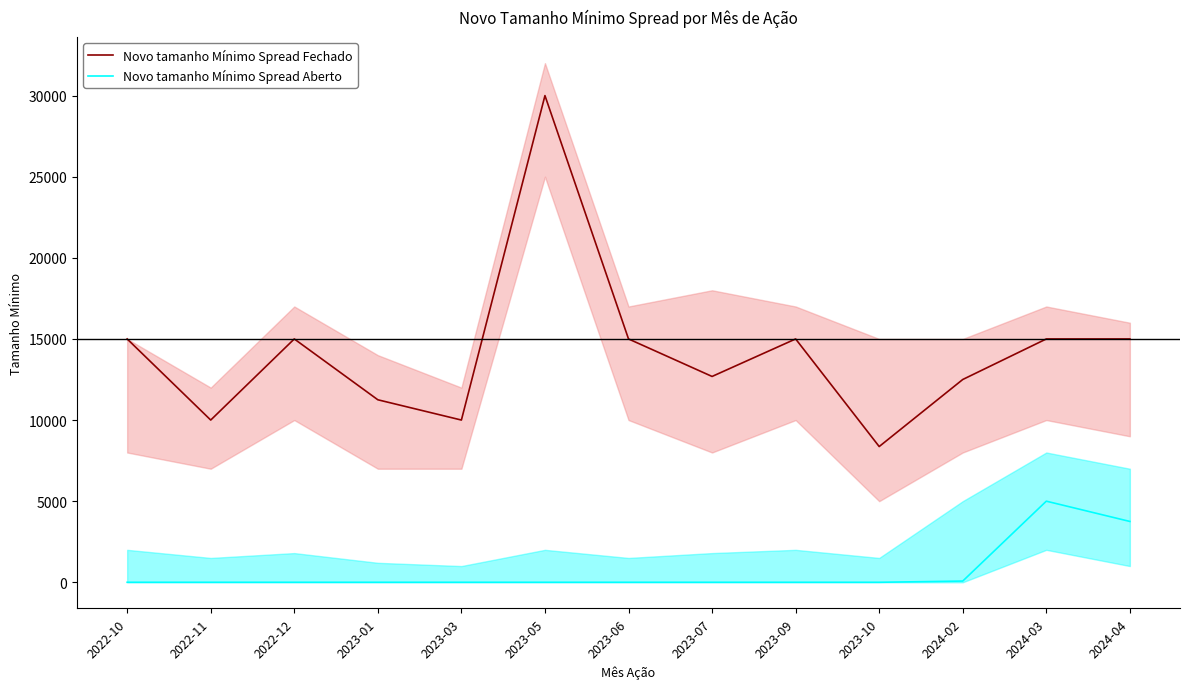

Reading left to right, what are all the values shown in this chart?

Novo tamanho Mínimo Spread Fechado: 15000	10000	15000	11250	10000	30000	15000	12688	15000	8367	12500	15000	15000
Novo tamanho Mínimo Spread Aberto: 0	0	0	0	0	0	0	0	0	0	75	5000	3750